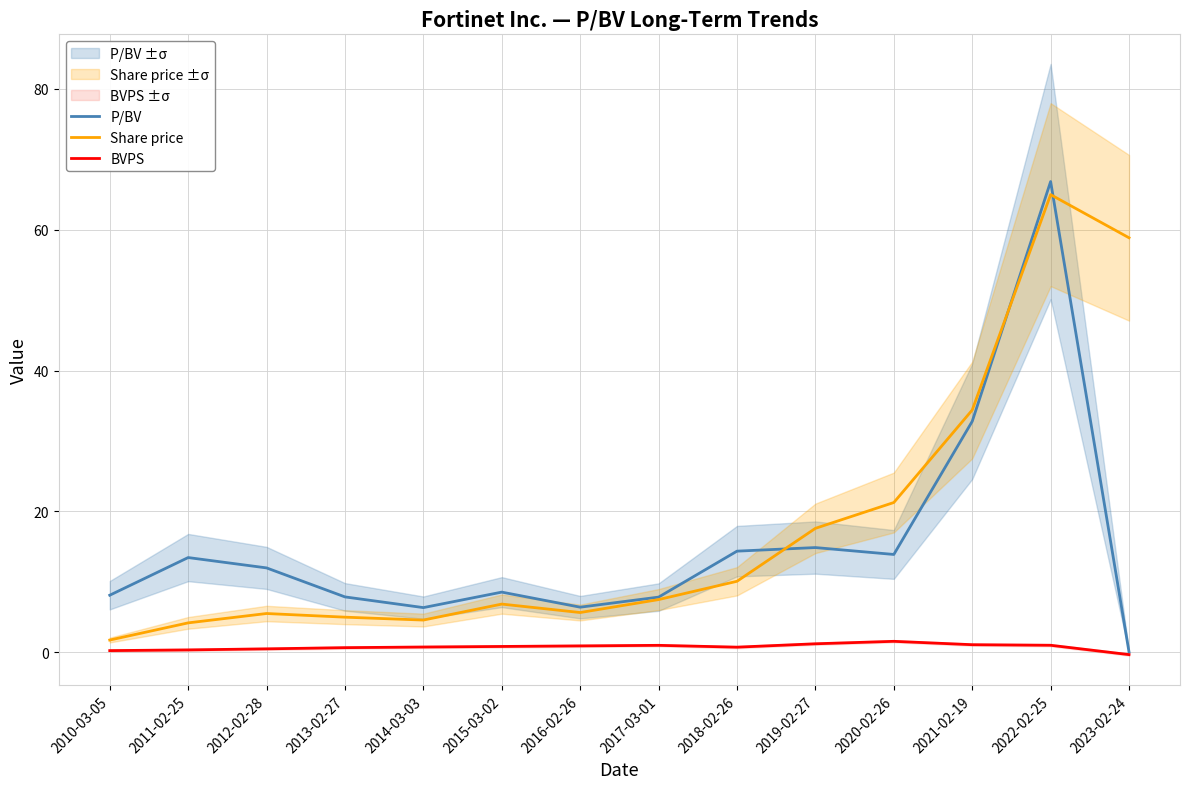

Which series has the largest range (max minus min)?

P/BV